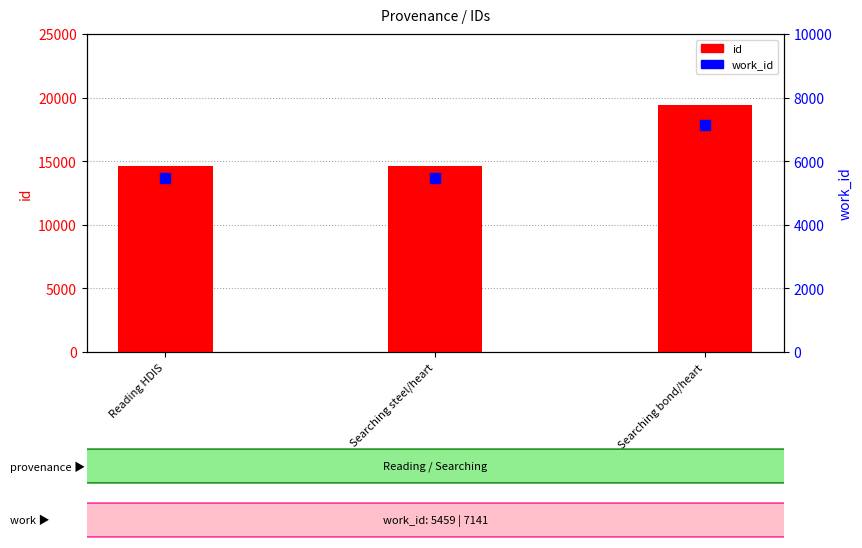

Which series has the widest spread of Y values?

id